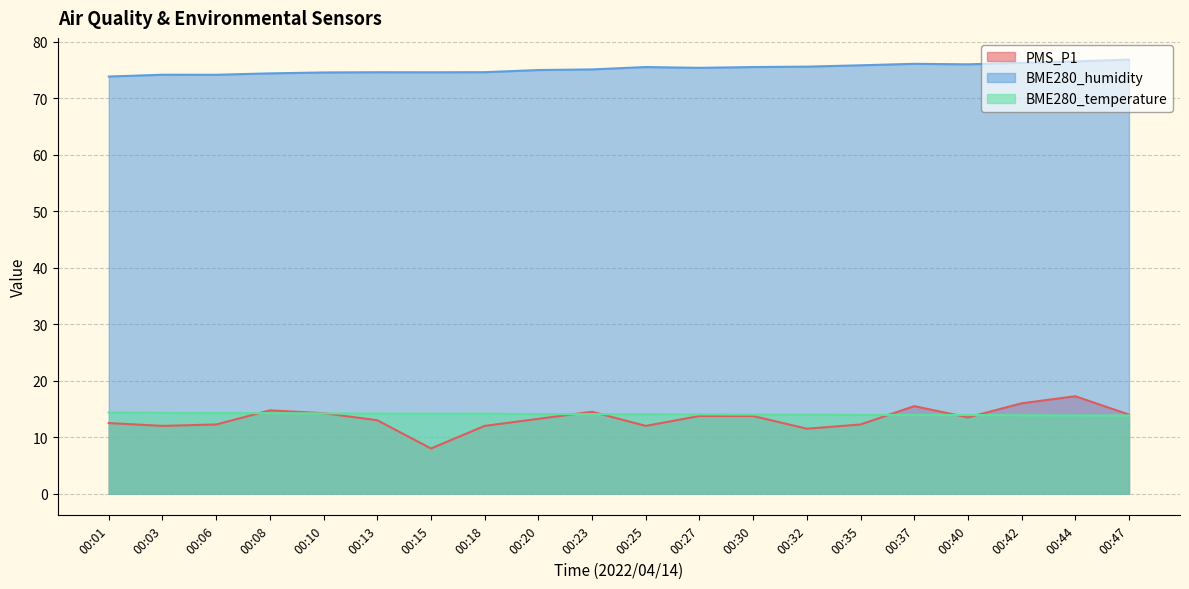

True or false: PMS_P1 and BME280_humidity cross at least once.

False